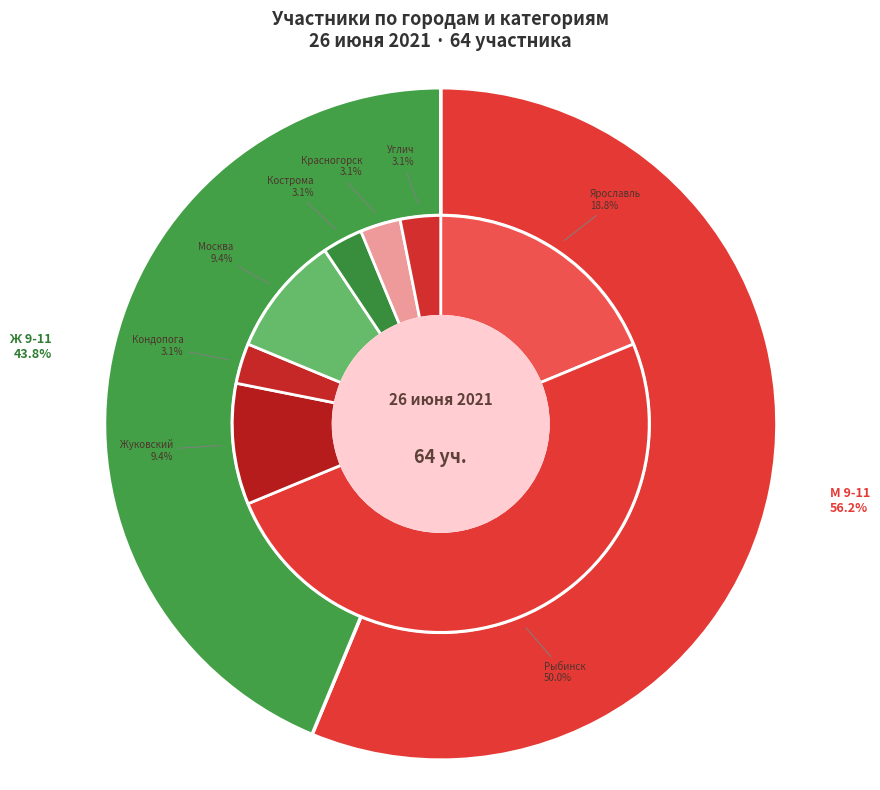

Which category has the biggest portion of the pie?

М 9-11